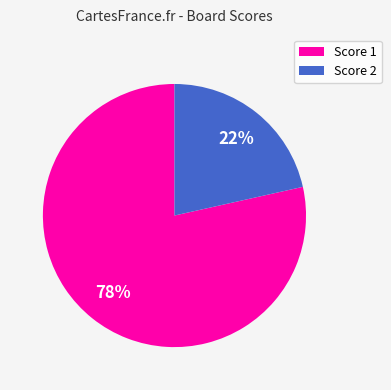

What is the ratio of the value at Score 2 to the value at Score 1?

0.3